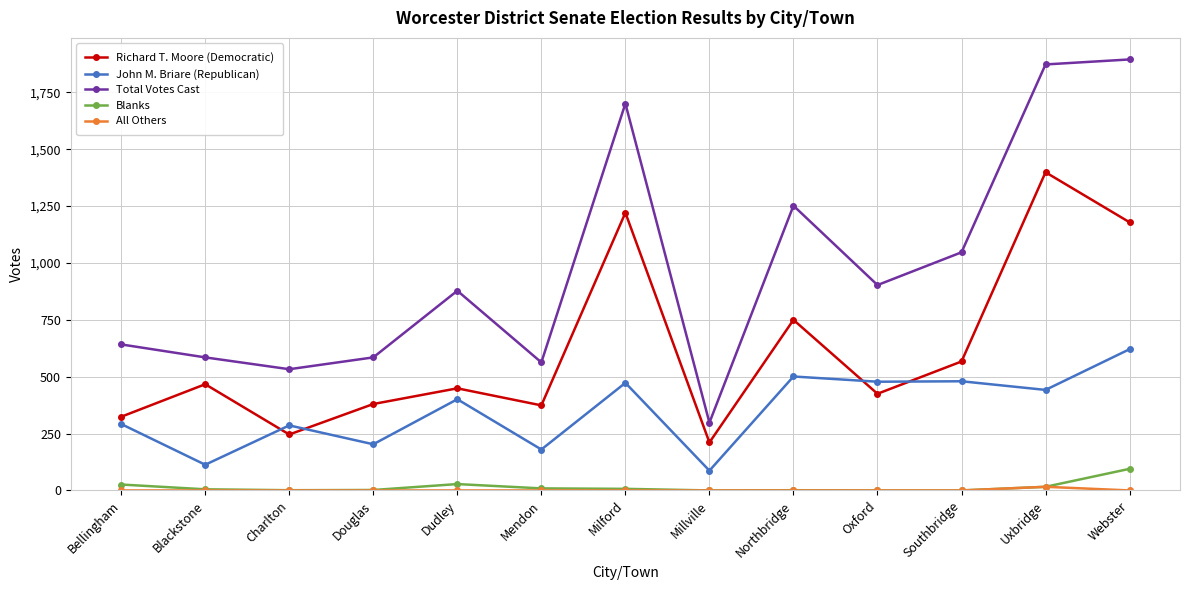

True or false: John M. Briare (Republican) and Blanks intersect in this chart.

False